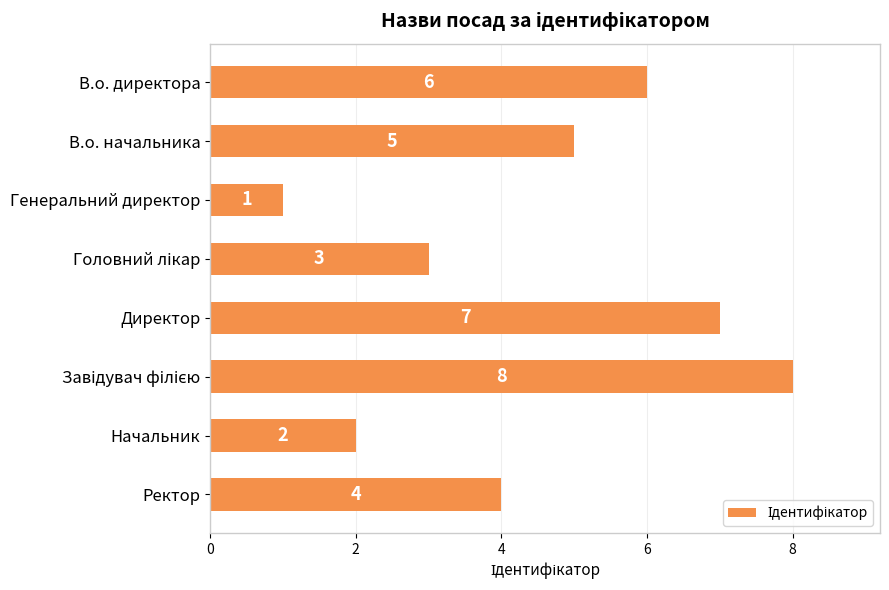

How many bars are there in total?

8